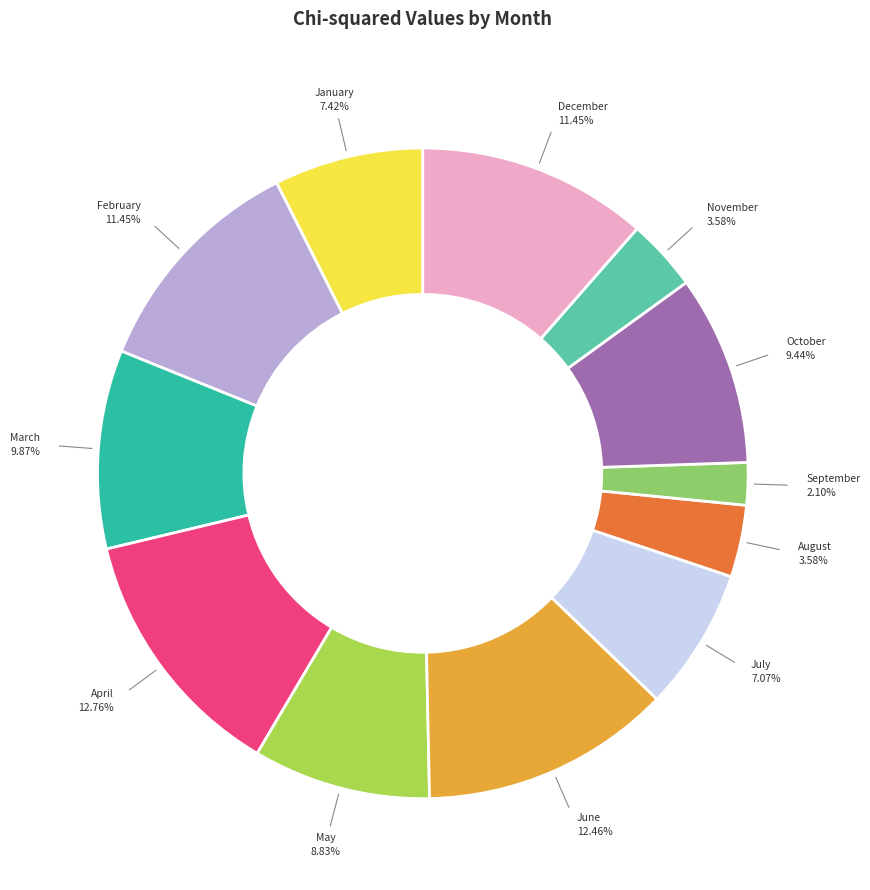

Is there any slice that represents more than half of the pie?

No